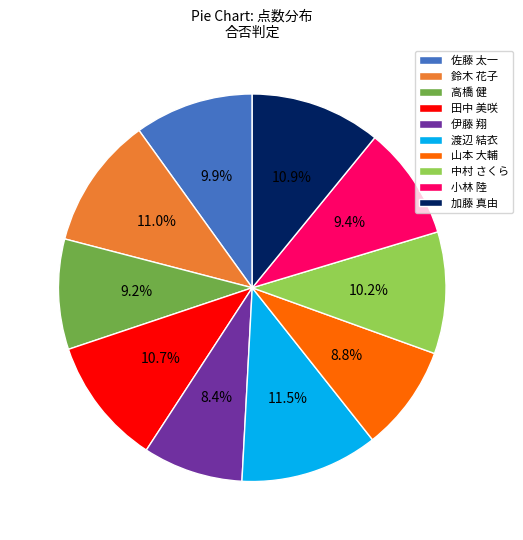

To the nearest percent, what is the difference between the largest and smallest slice percentages?

3%